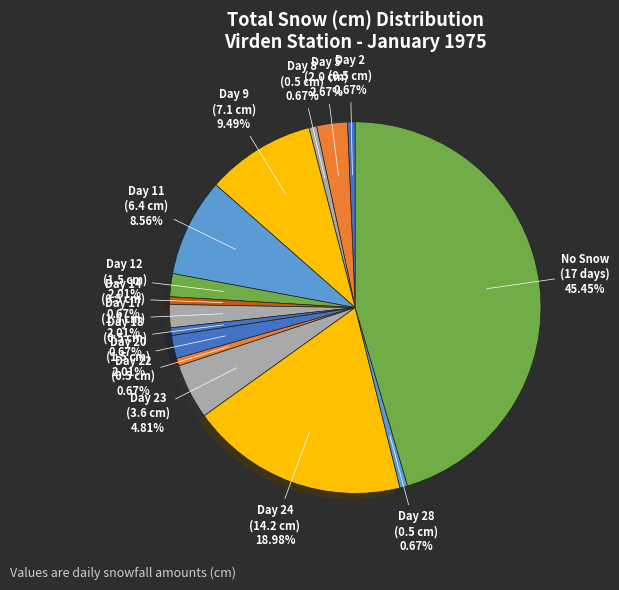

How many segments does this pie chart have?

15